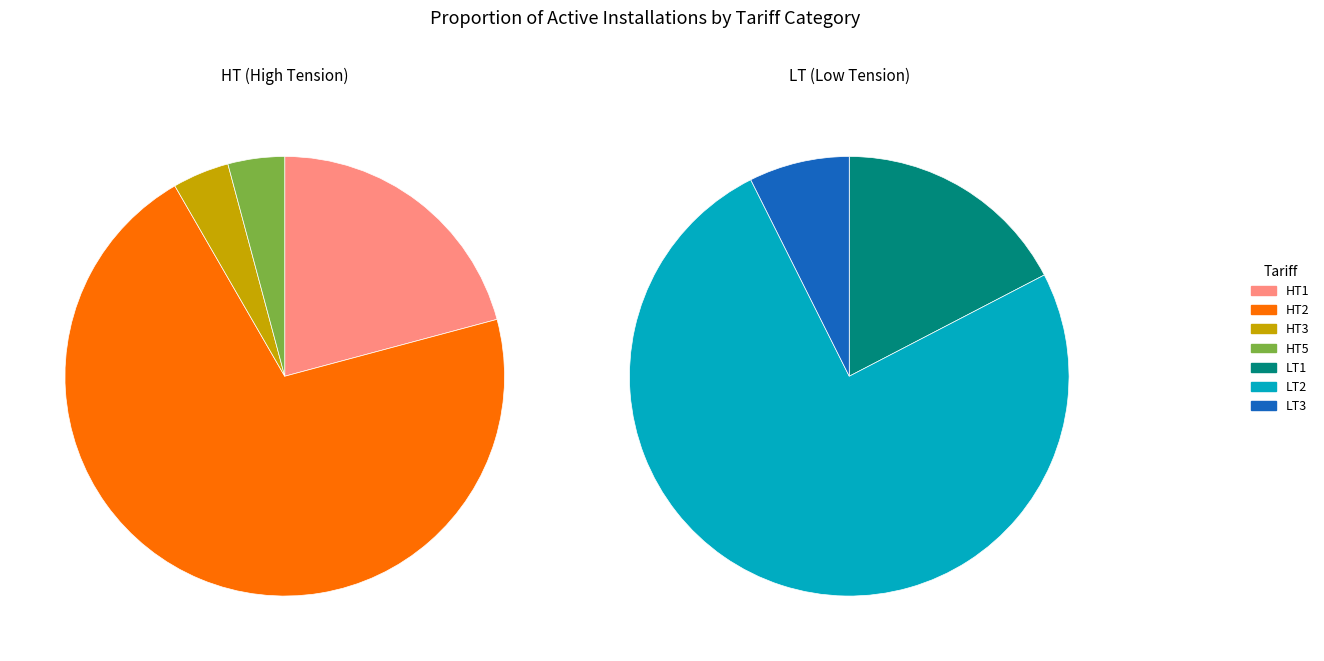

Is HT3 the majority of the pie?

No